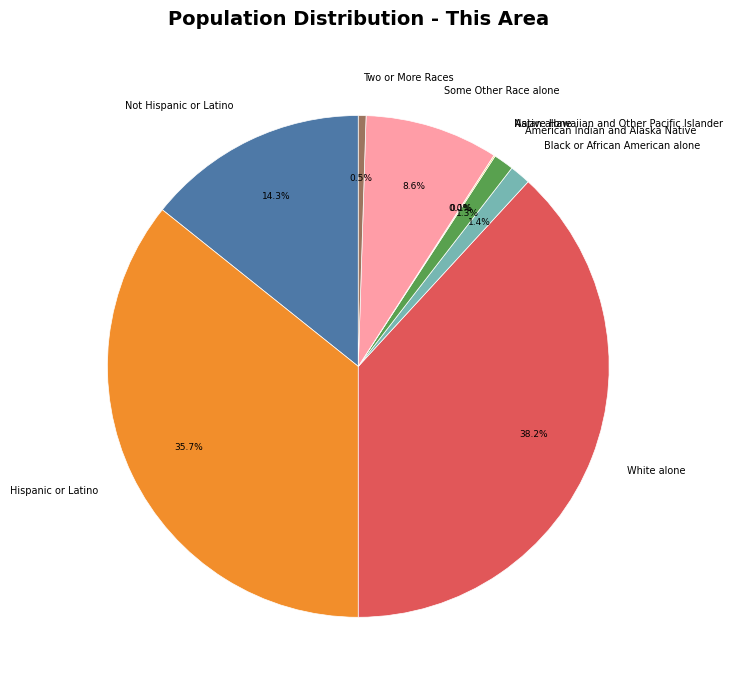

What portion of the pie excludes Asian alone?

99.9%